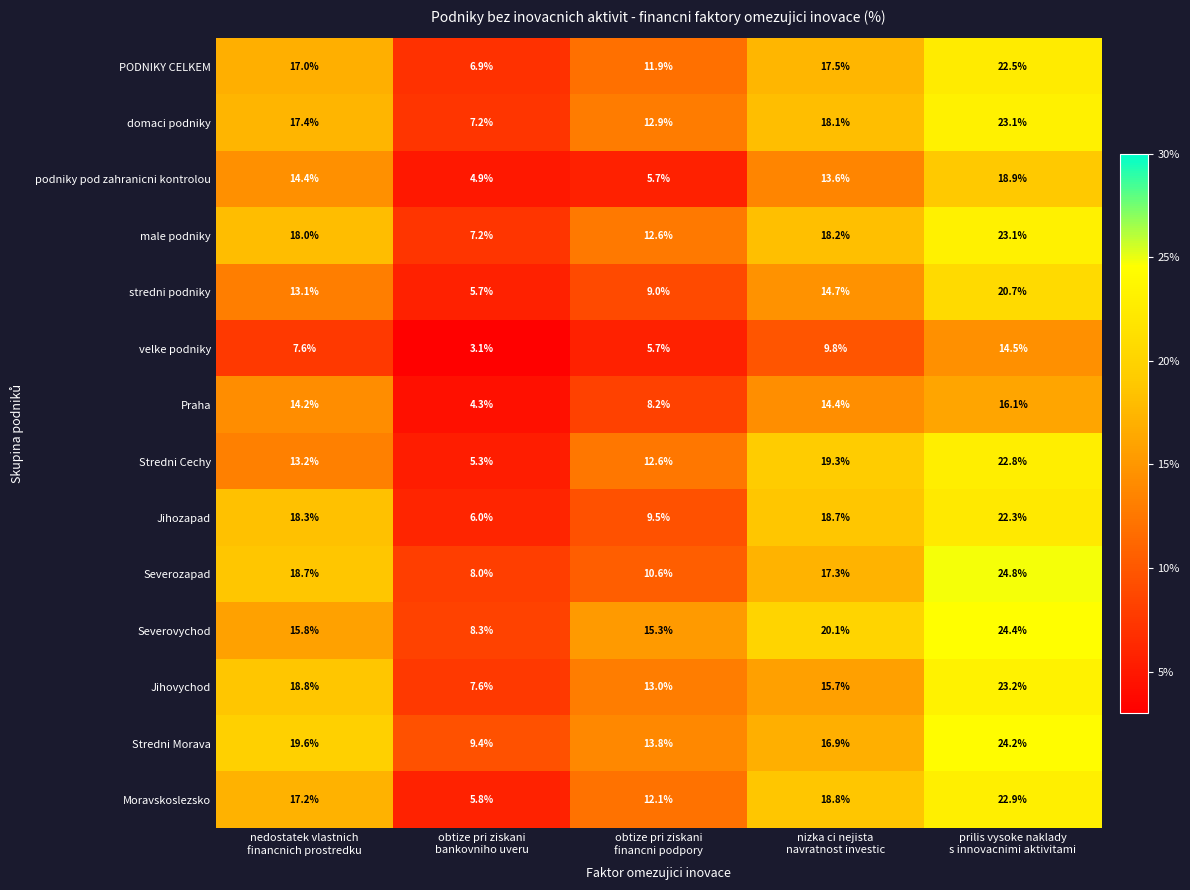

At which category is the sum across all series the highest?

prilis vysoke naklady
s innovacnimi aktivitami